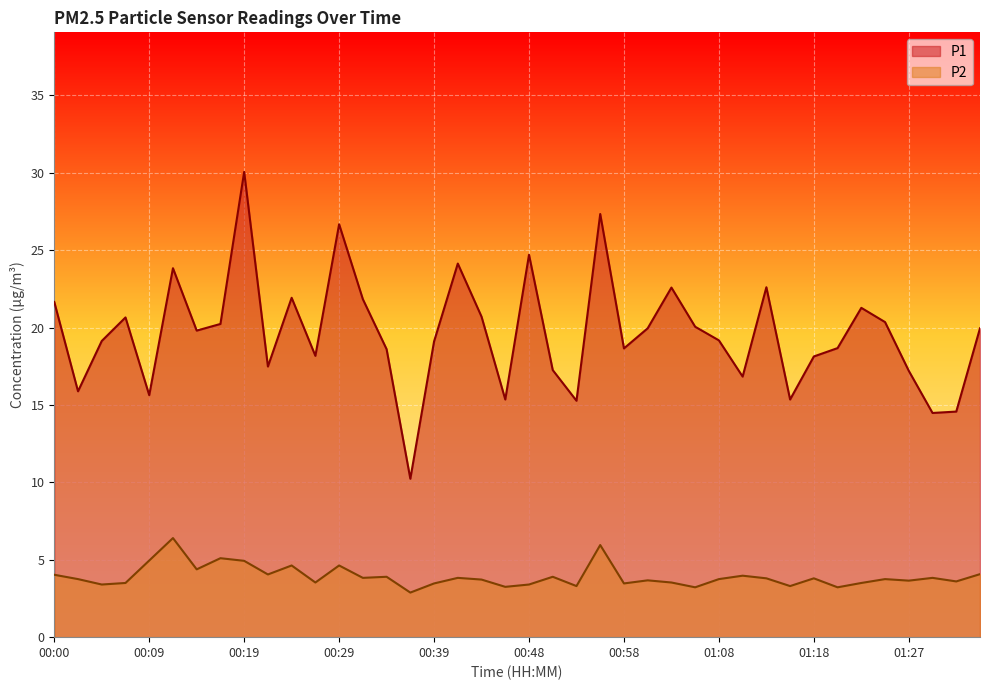

True or false: P1 has a value of 24.7 at 00:48.

True